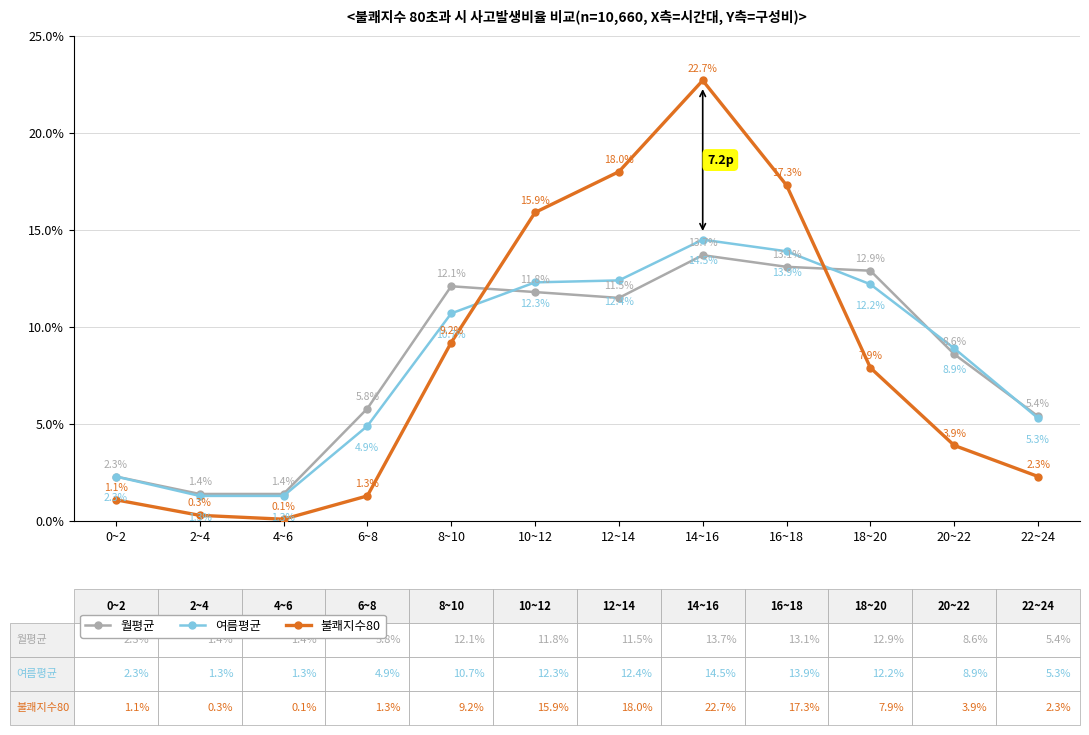

In 월평균, how many points are higher than both neighbors (excluding endpoints)?

2